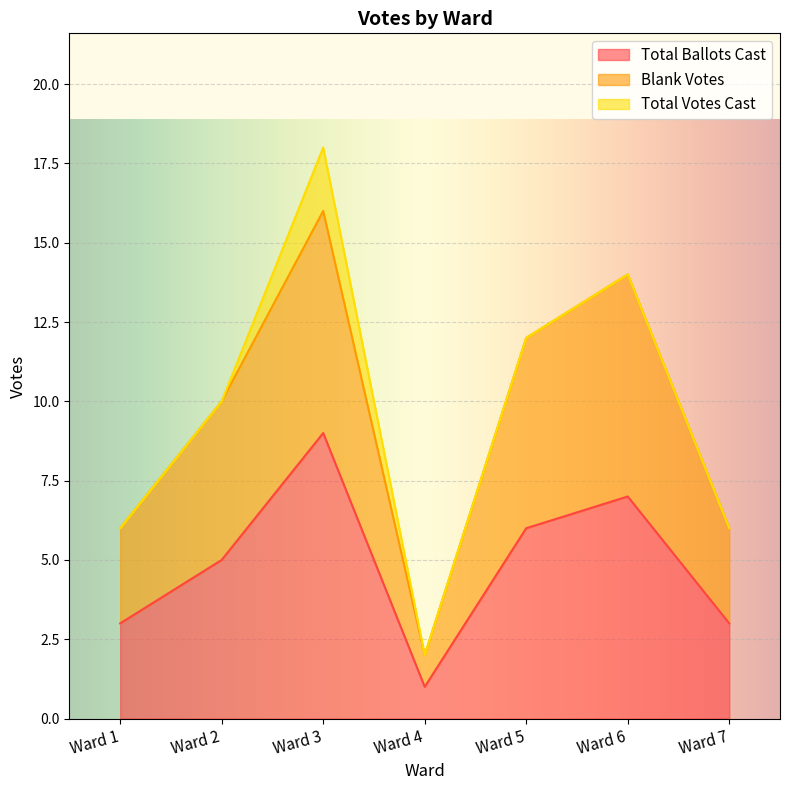

Does the chart display data point markers on the line(s)?

No